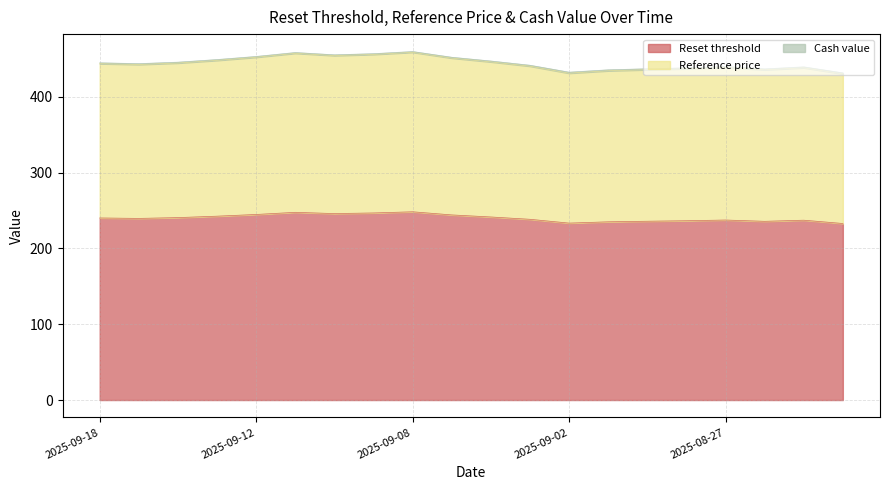

What is the total value across all series at 2025-09-04?

1134.6